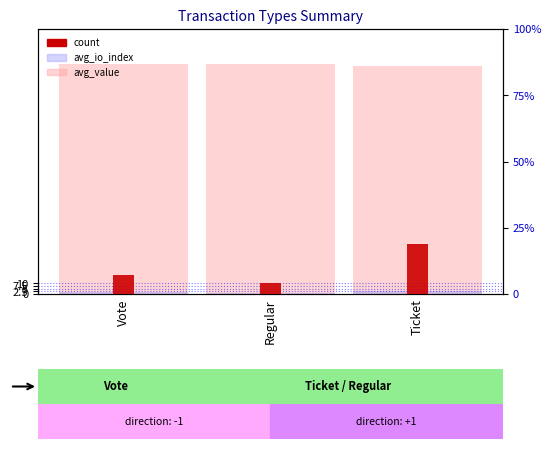

At how many categories does at least one series exceed 141?

3